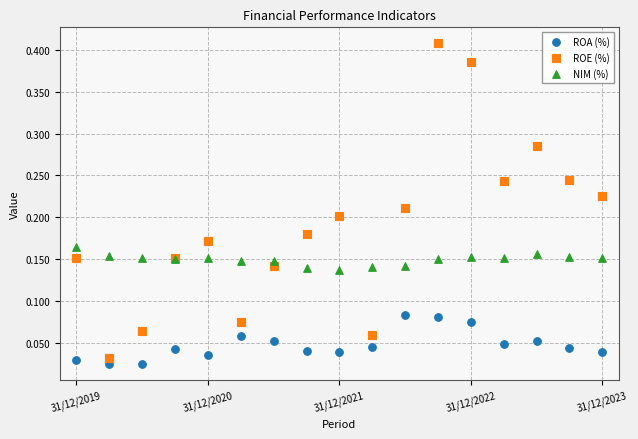

Which series reaches the minimum Y coordinate?

ROA (%)